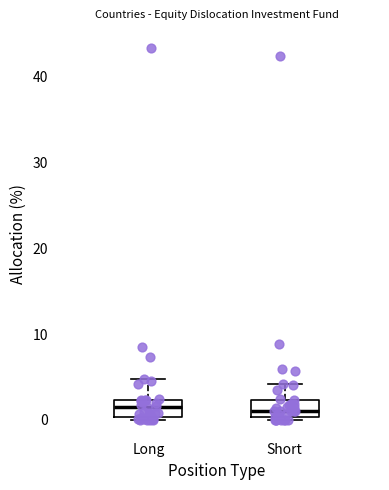

Reading left to right, transcribe this box plot: for each box, give where its median line is, the range the box spans, and where its two whiskers end, as read against the y-axis. The values are not printed on the chart, so give them approximately, as read against the axis.

Long: median 2 (inside the box), box 0 to 2, whiskers 0 (just below the box's lower edge) to 5
Short: median 1, box 0 to 2, whiskers 0 to 4